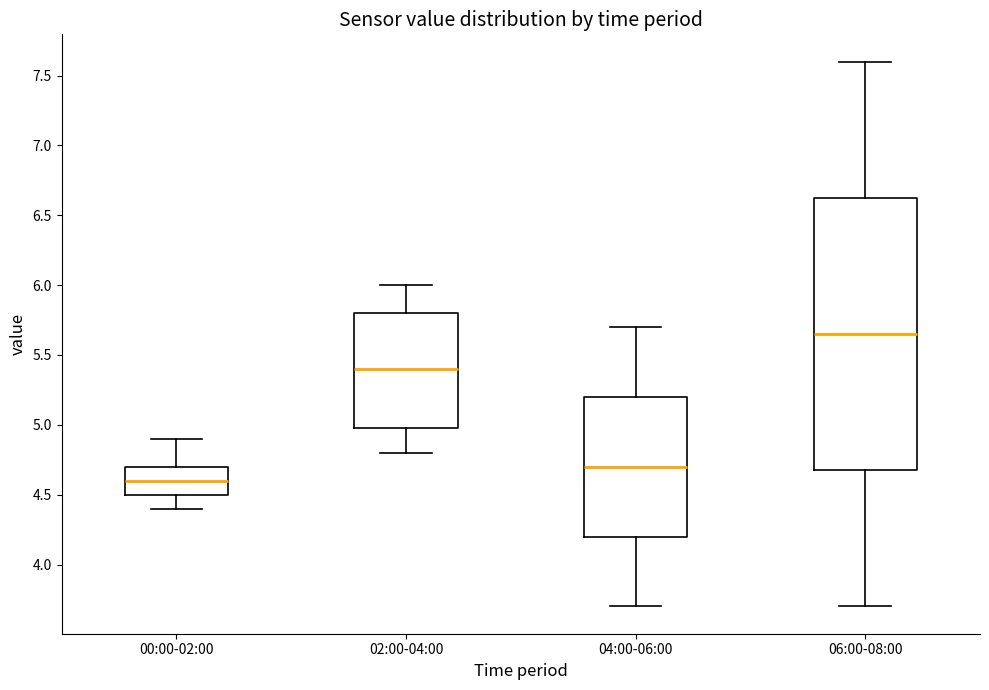

Comparing the boxes themselves (not the whiskers), which one is the tallest?

06:00-08:00